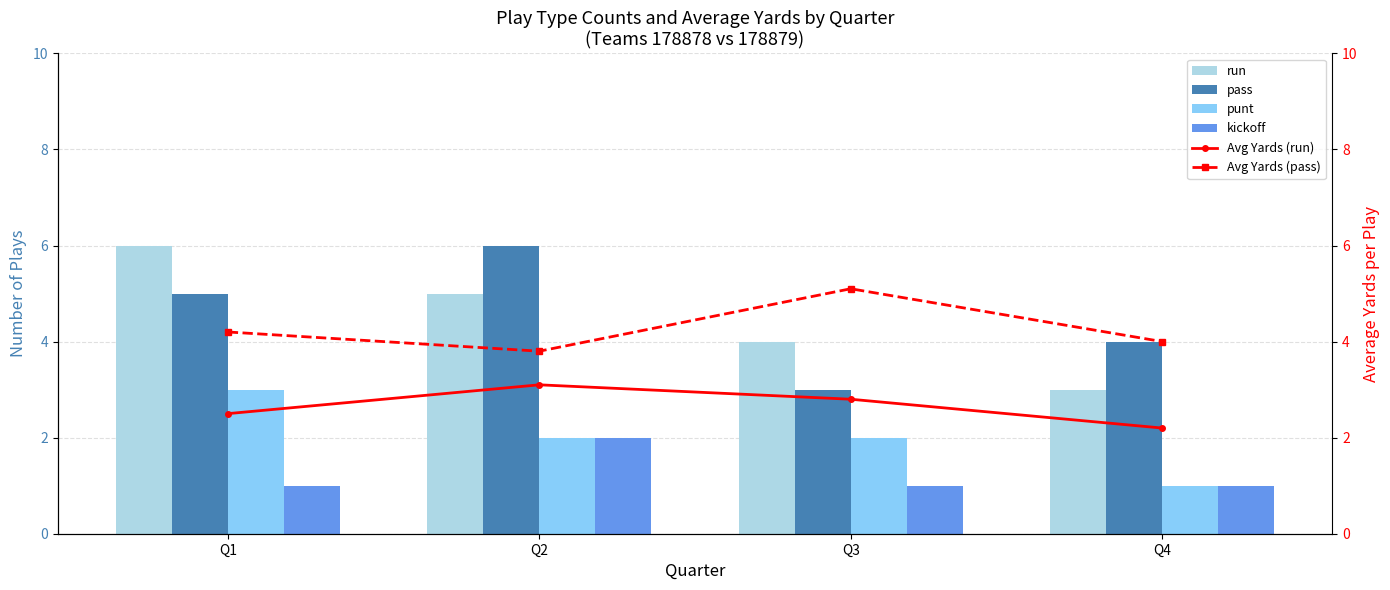

Is the value of Avg Yards (pass) at Q2 greater than the value of kickoff at Q1?

Yes